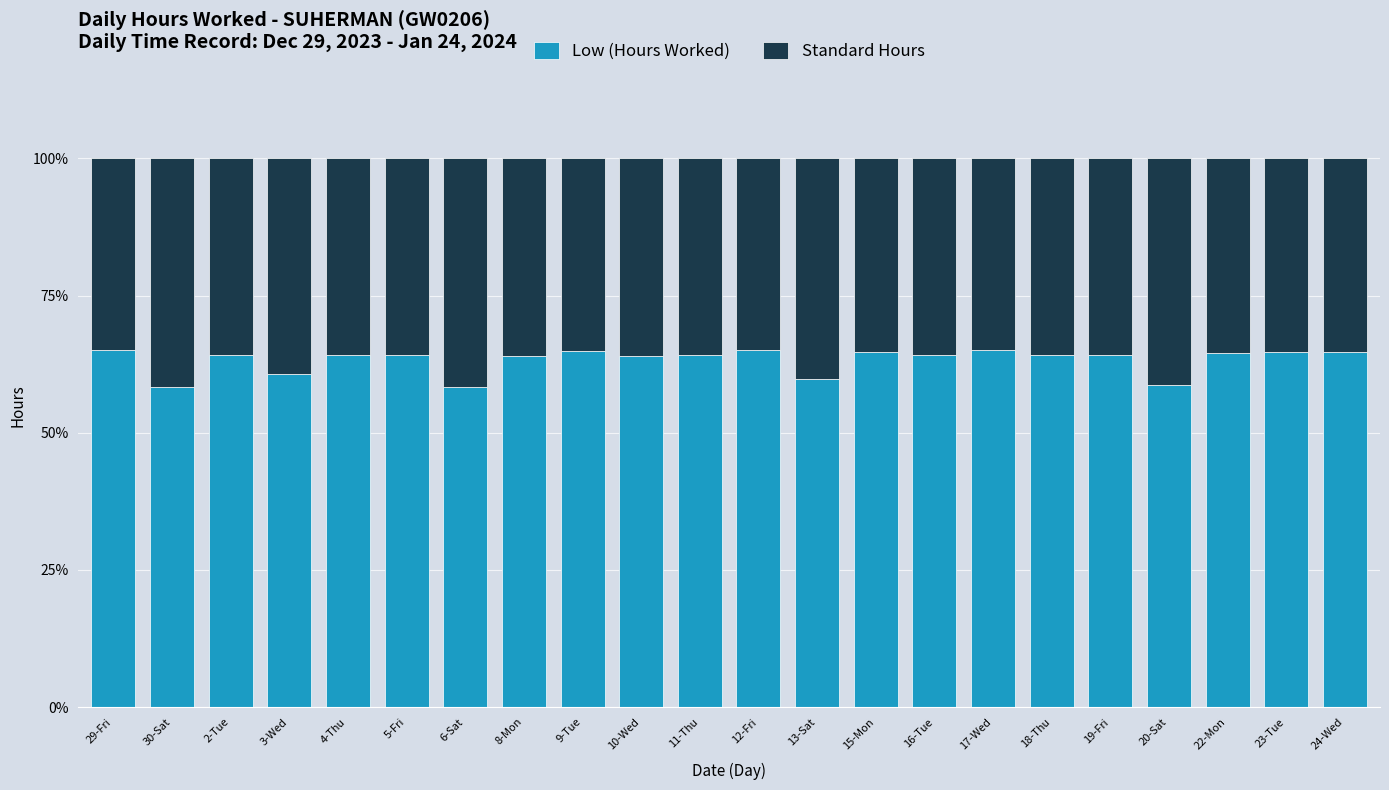

The value of Low (Hours Worked) at 9-Tue is 65.0. True or false?

True